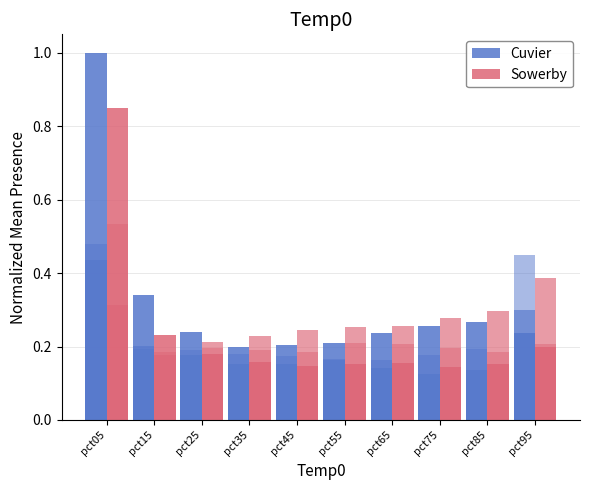

Does the chart contain stacked bars?

No